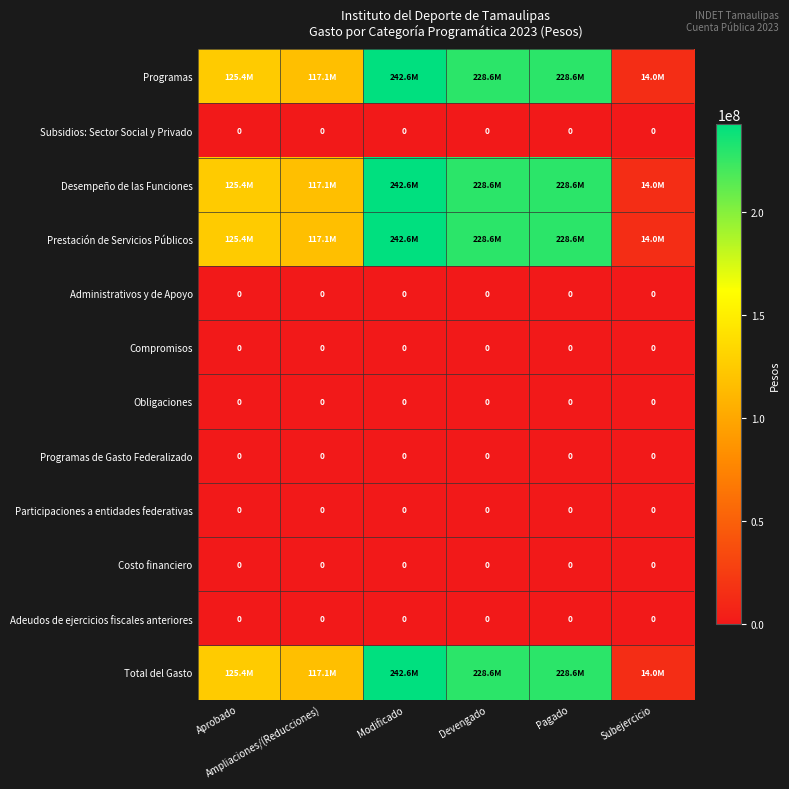

What is the spread (max minus min) of values at Aprobado?

125417933